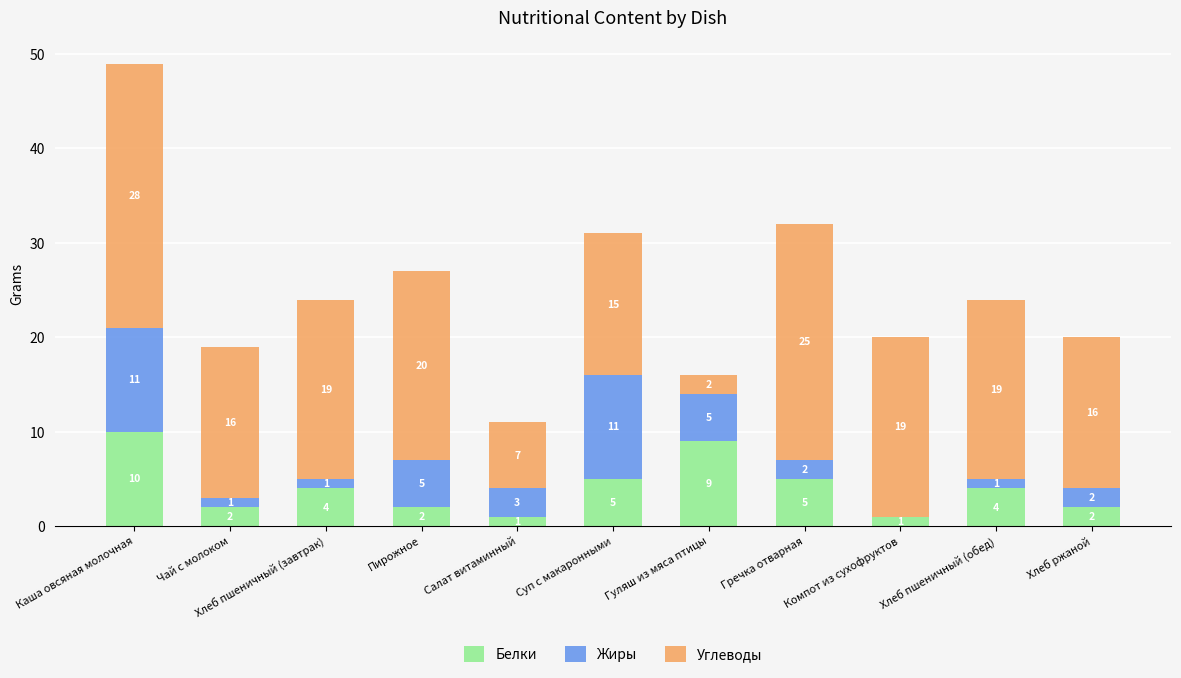

What are all the series names shown in the legend?

Белки, Жиры, Углеводы